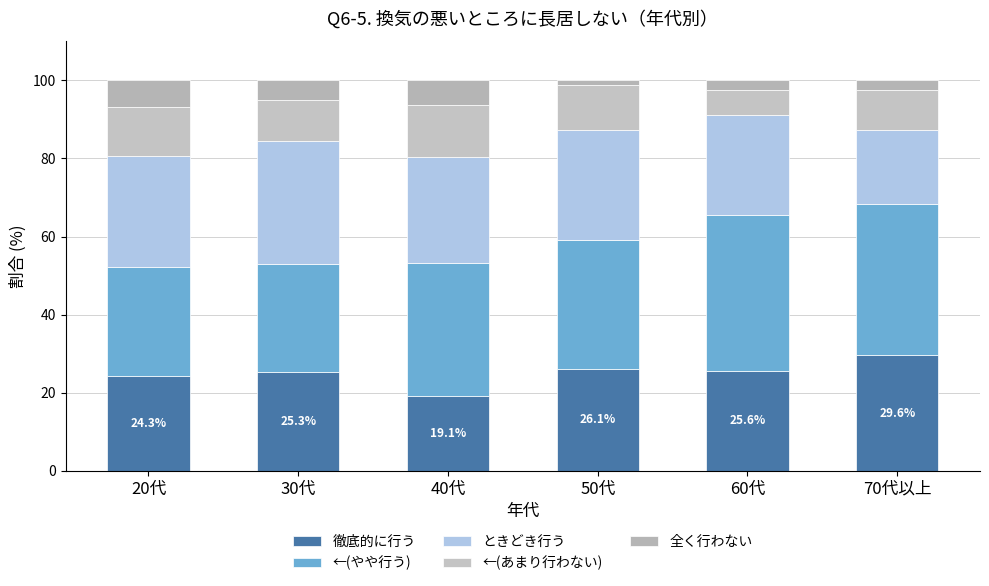

What are all the series names shown in the legend?

徹底的に行う, ←(やや行う), ときどき行う, ←(あまり行わない), 全く行わない